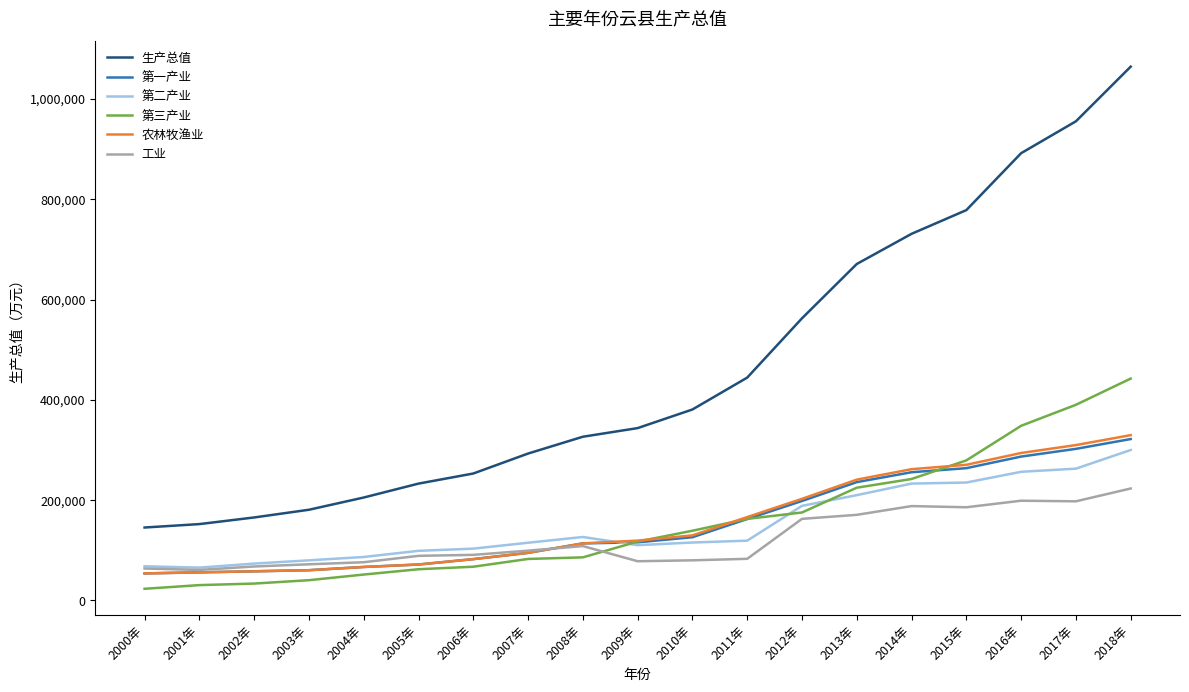

Count the number of categories in the chart.

19